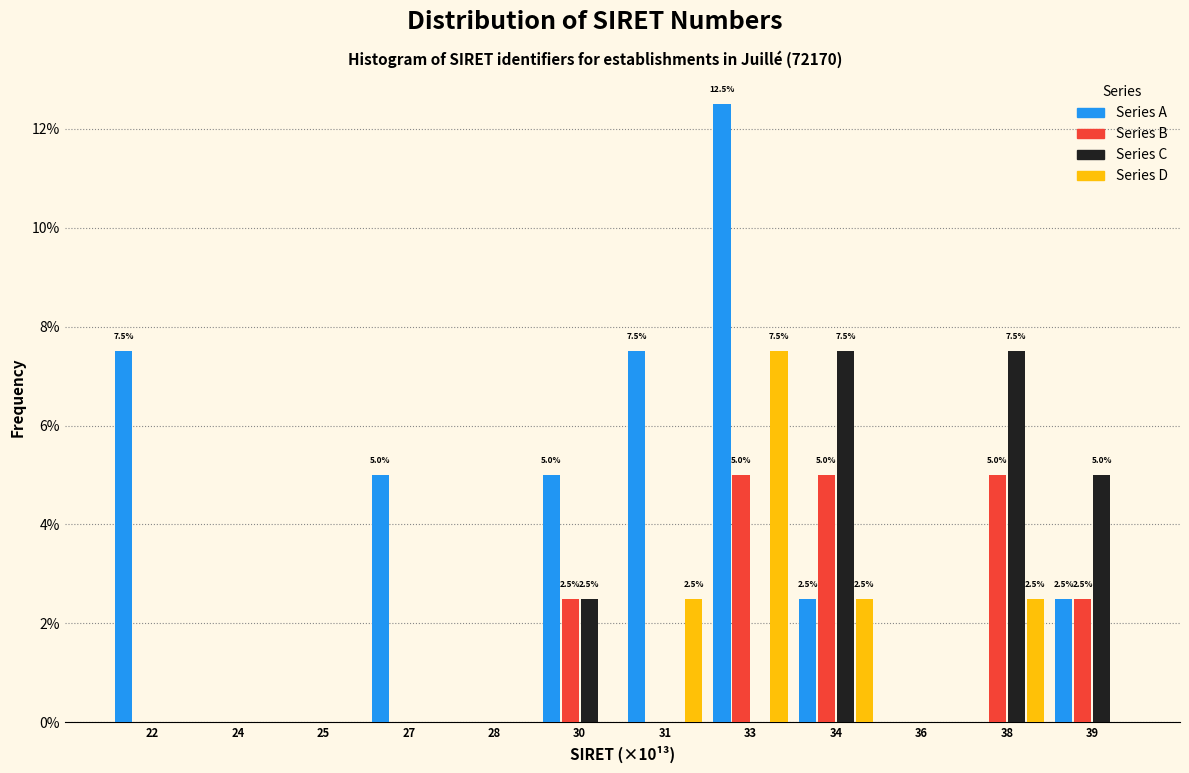

What are all the series names shown in the legend?

Series A, Series B, Series C, Series D